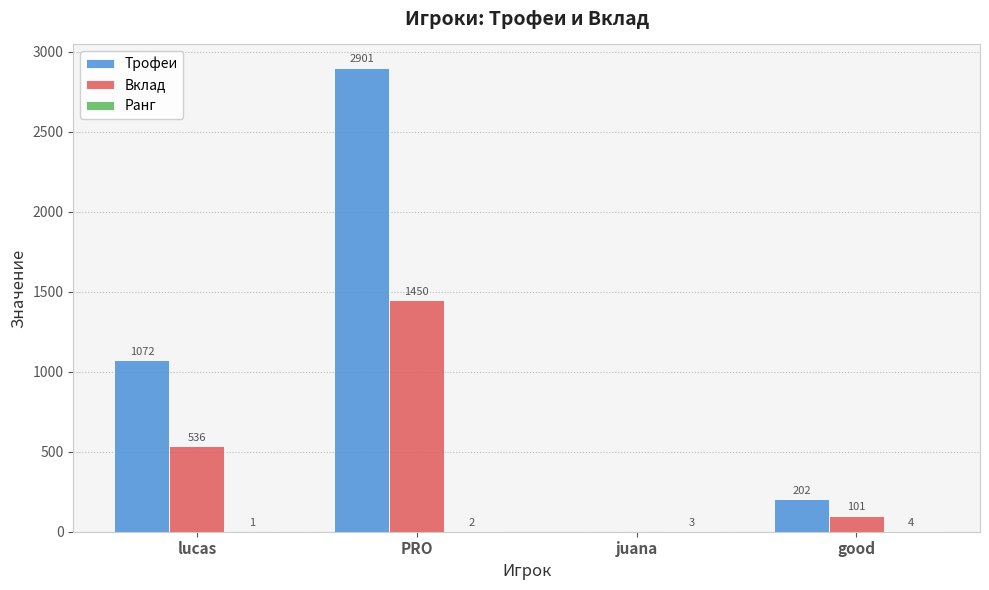

Which category has the highest value in the Вклад series?

PRO